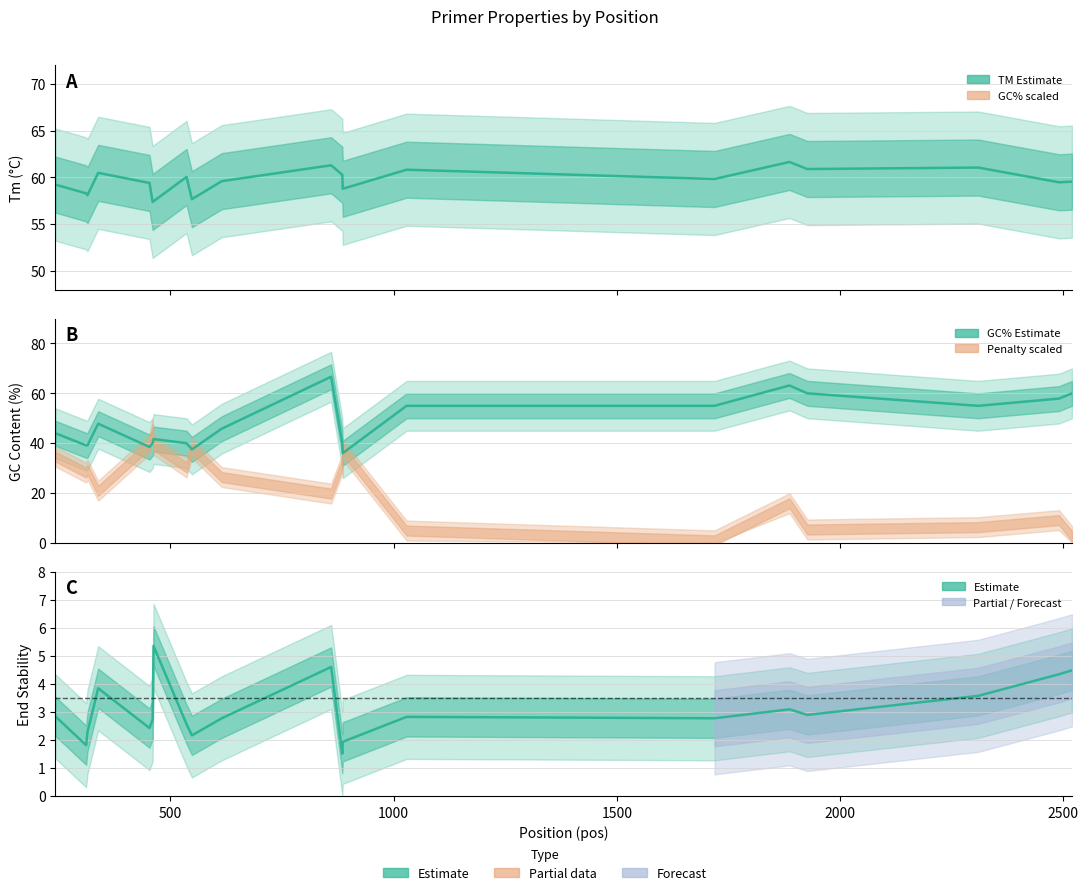

True or false: End Stability and TM (Melting Temp) intersect in this chart.

False